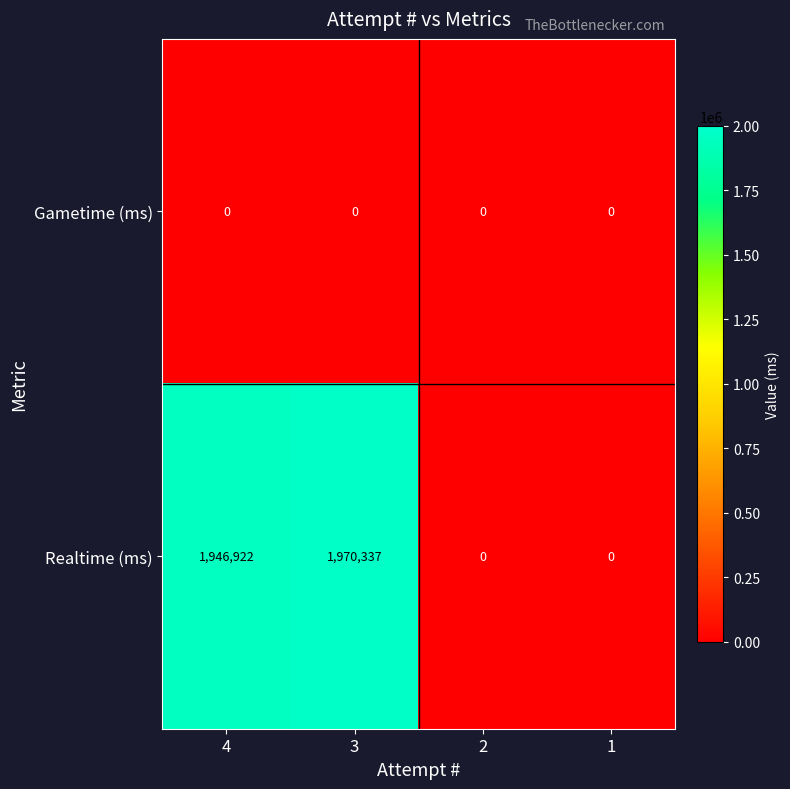

What is the maximum value shown in the chart?

1970337